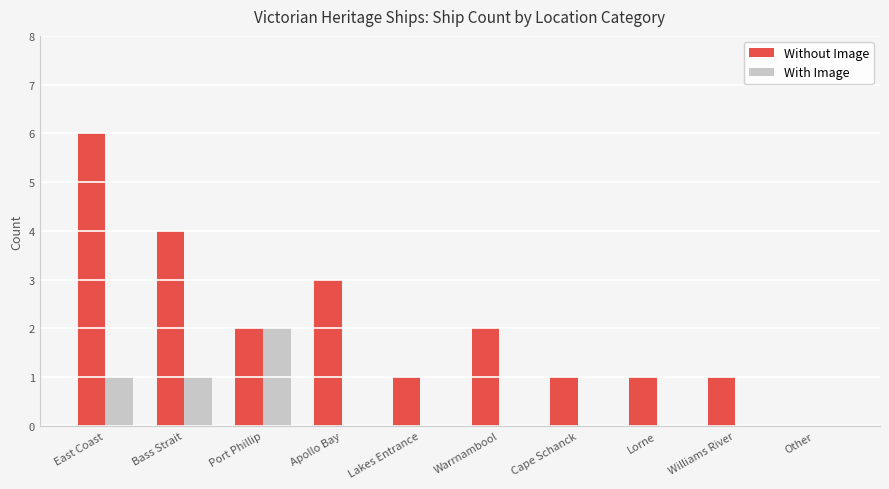

Which category has the highest value in the Without Image series?

East Coast